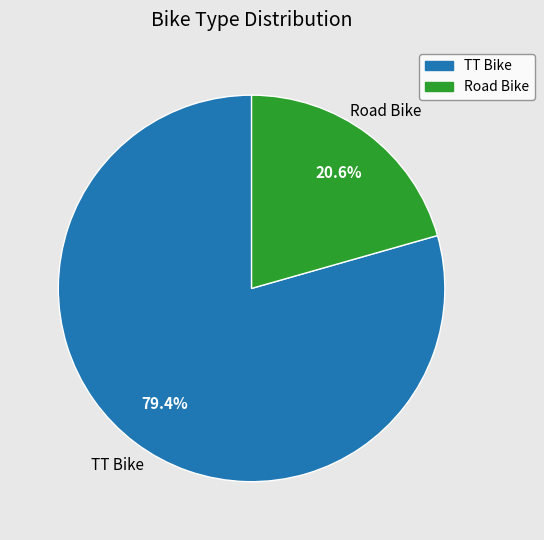

What portion of the pie excludes Road Bike?

79.4%